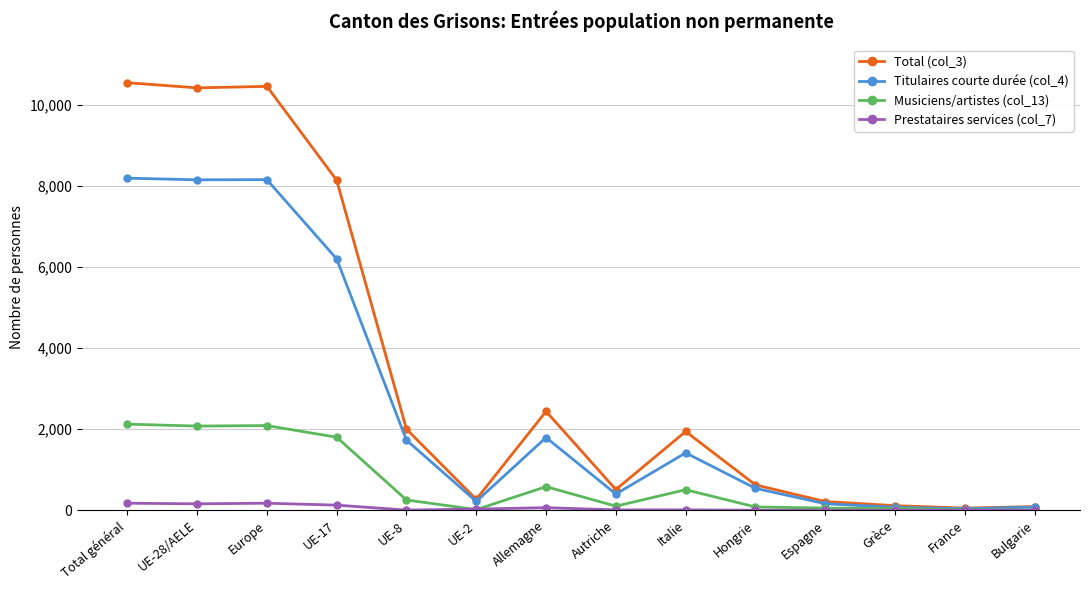

At how many categories does at least one series exceed 3151?

4